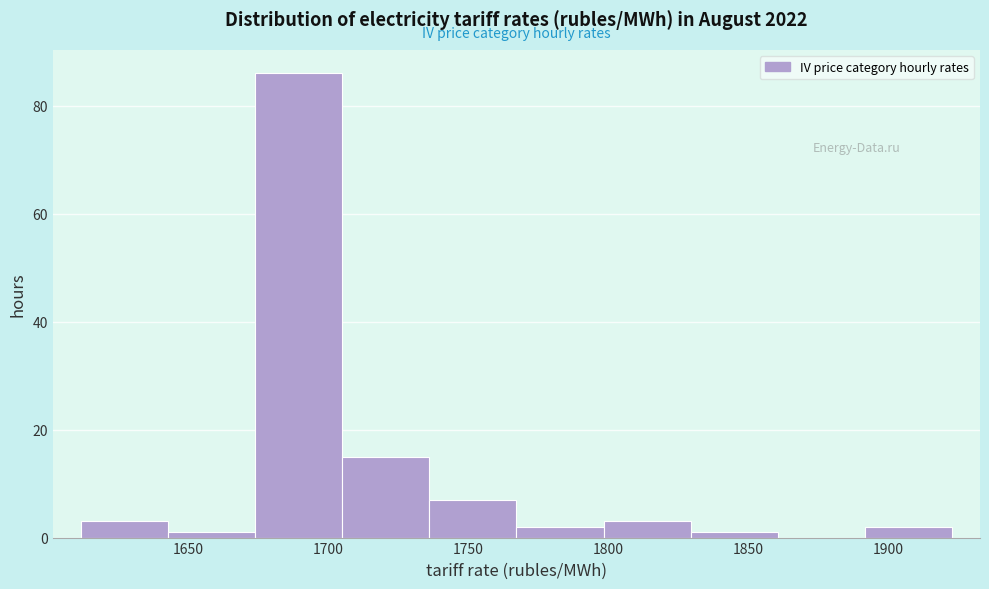

Reading left to right, transcribe this chart: for each bar, give the range it covers on the x-axis and its height. Neither the bar edges nor the heights are printed on the chart, so give them approximately, as read against the axes.

1610 to 1645: 4
1645 to 1675: under 2
1675 to 1705: 86
1705 to 1735: 16
1735 to 1765: 8
1765 to 1800: 2
1800 to 1830: 4
1830 to 1860: under 2
1860 to 1890: 0
1890 to 1925: 2